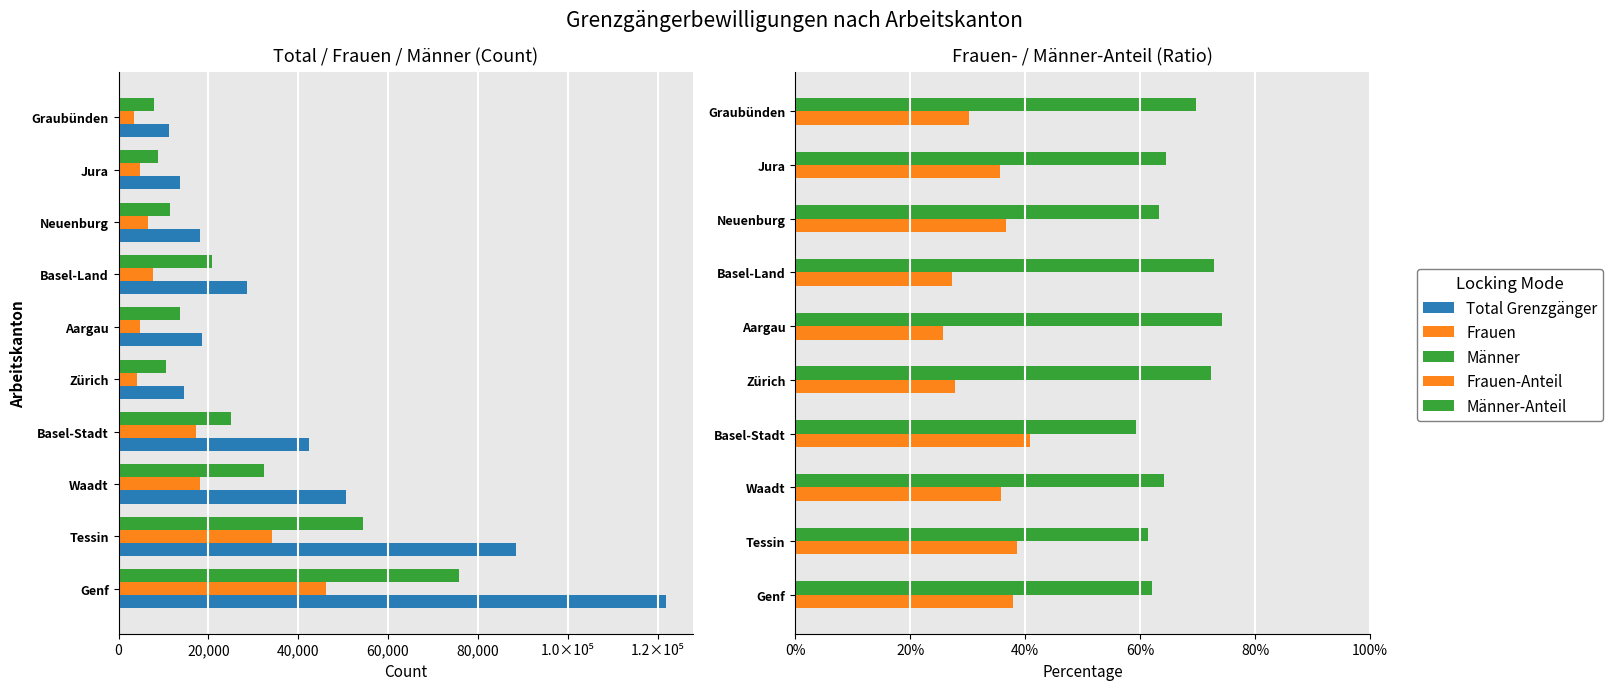

What is the minimum value shown in the chart?

0.3